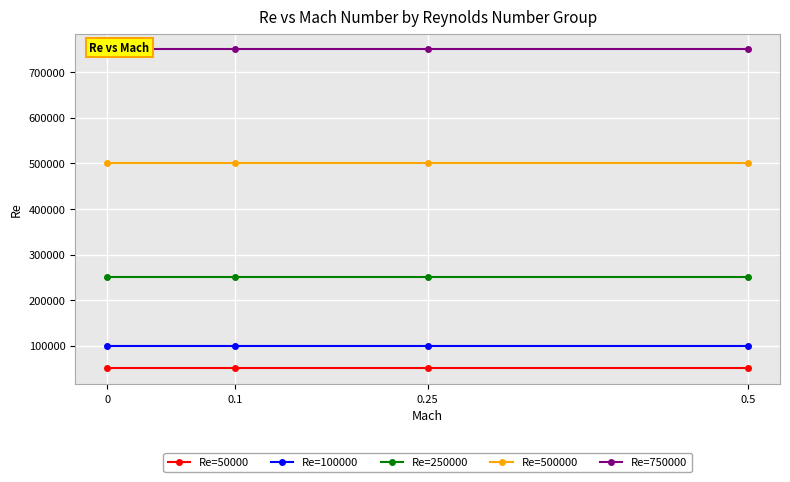

Which series has the largest total across all categories?

Re=750000